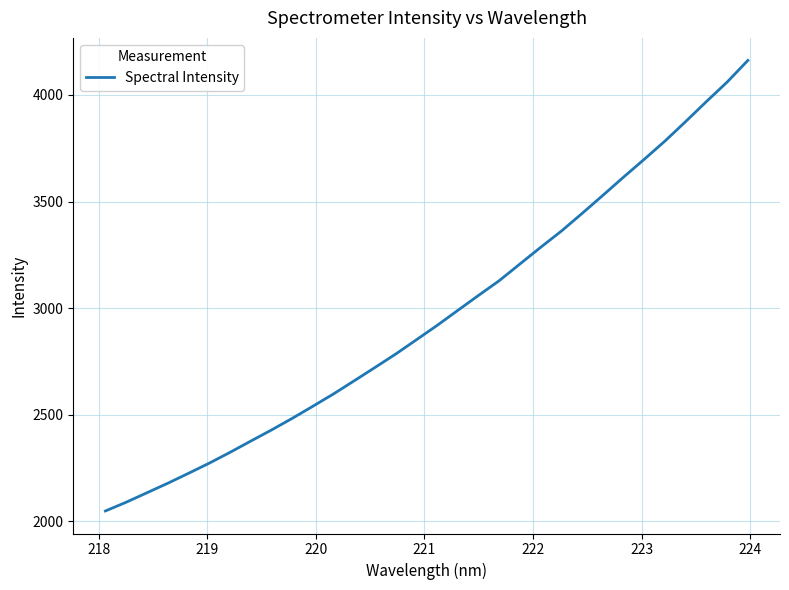

What is the difference between the maximum and minimum values?

2113.0